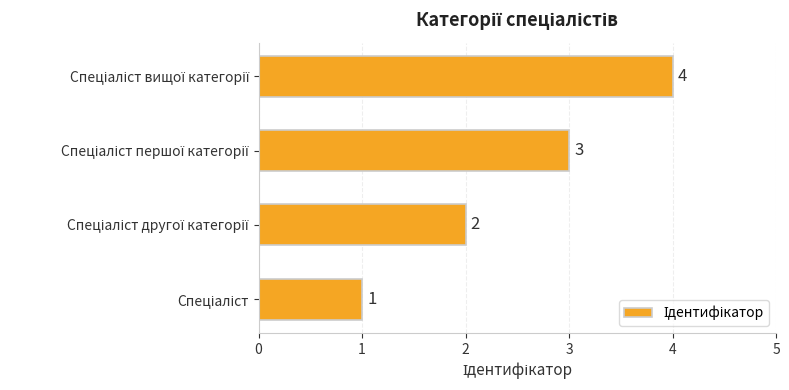

What is the maximum value shown in the chart?

4